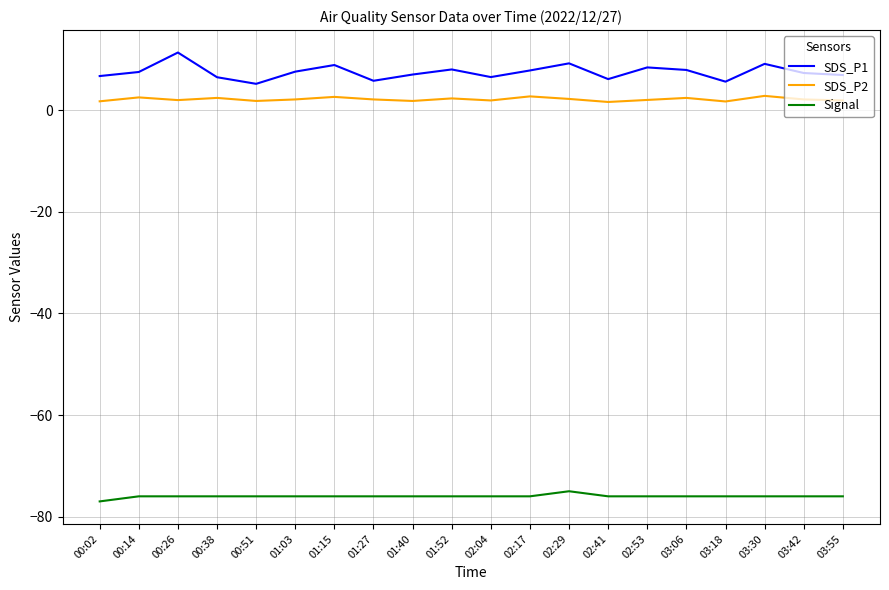

True or false: SDS_P2 and Signal intersect in this chart.

False